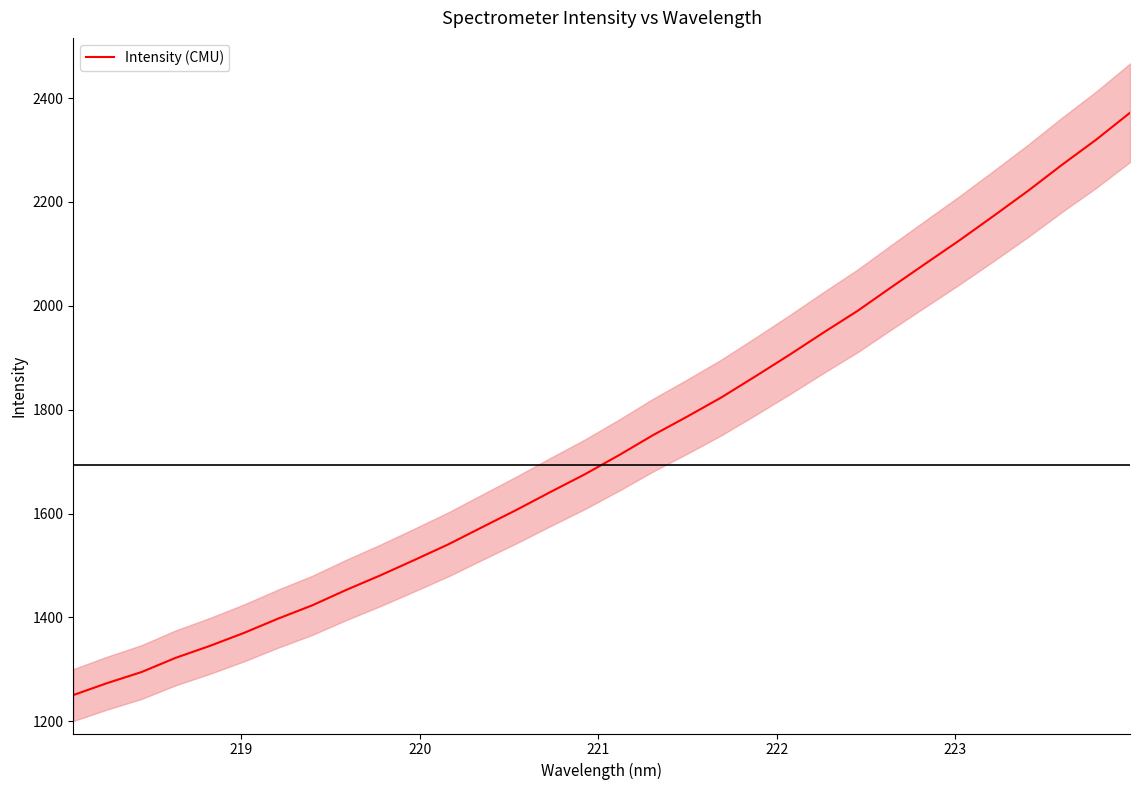

What is the smallest value displayed?

1250.3